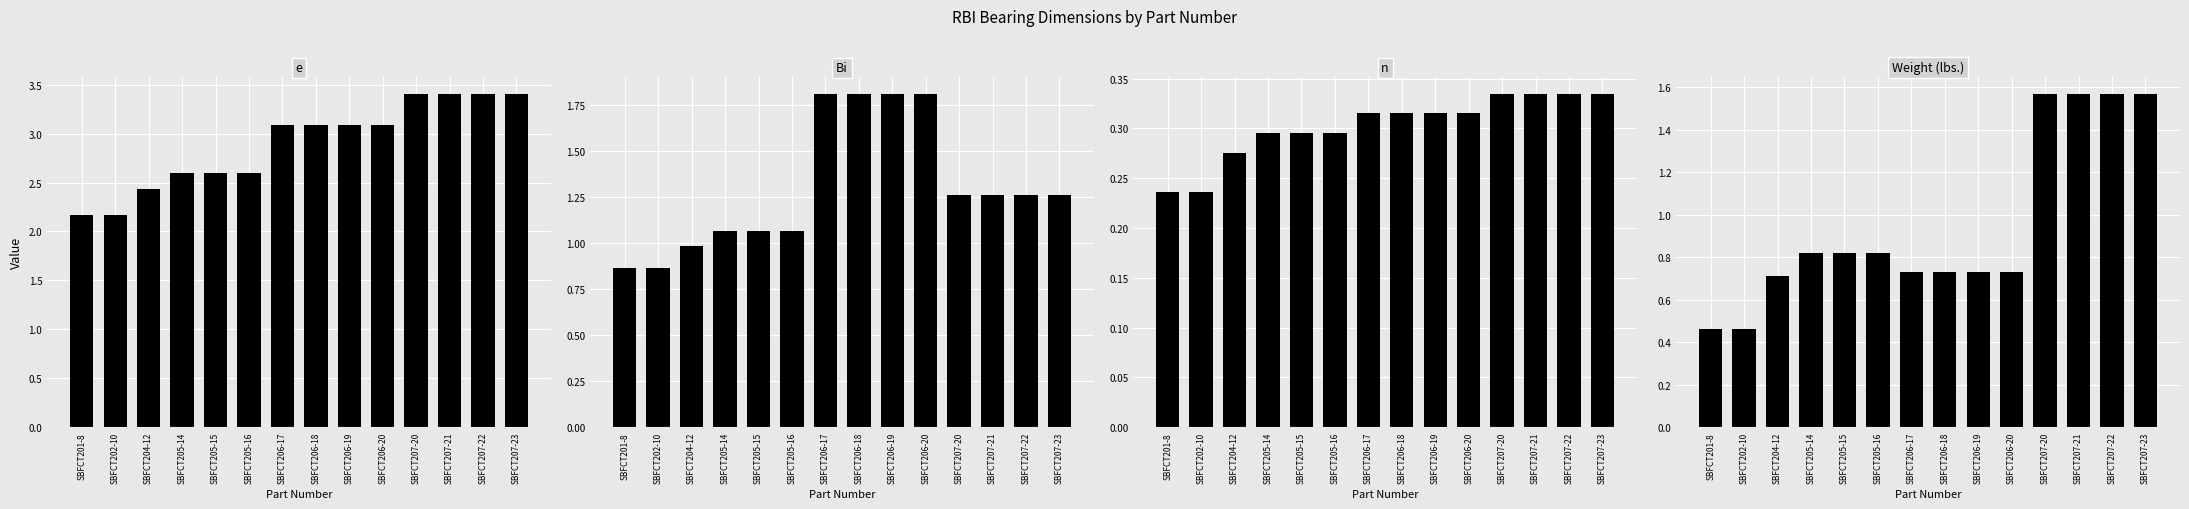

What is the spread (max minus min) of values at SBFCT205-14?

2.3